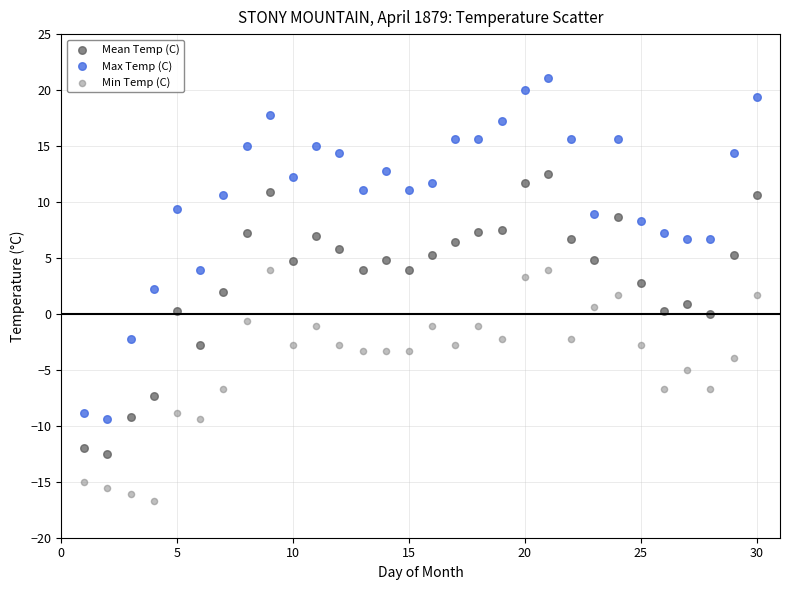

Which series contains the highest Y value?

Max Temp (C)